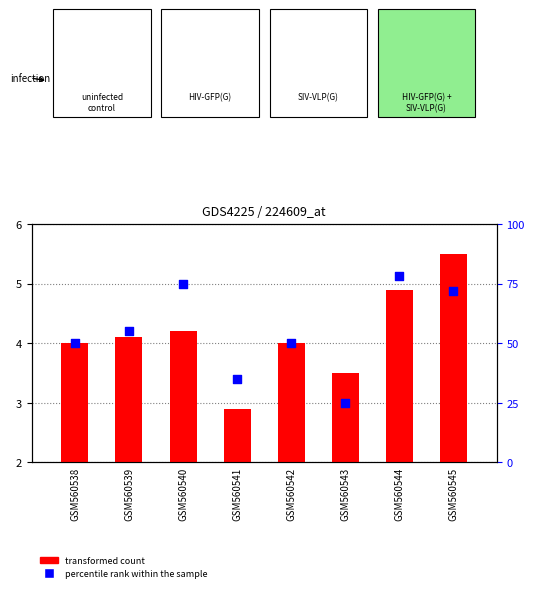

What are all the series names shown in the legend?

transformed count, percentile rank within the sample